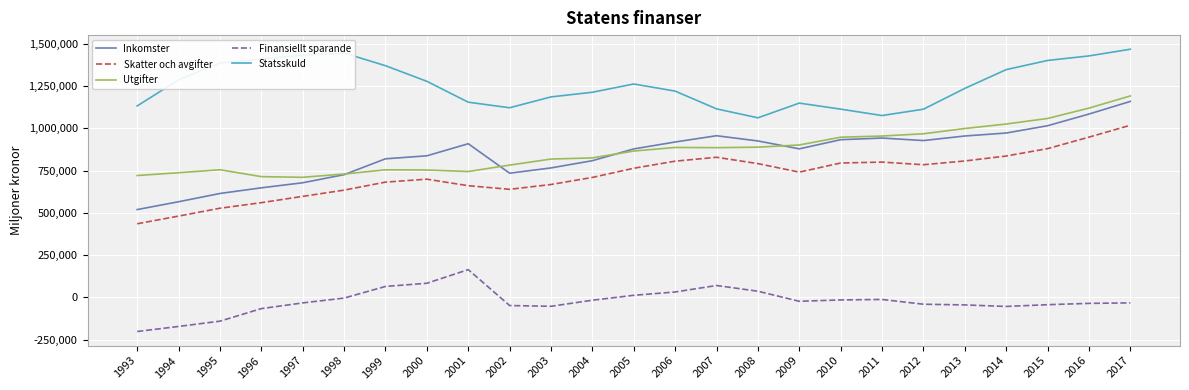

What is the approximate value of Inkomster at 2016, to the nearest 10?

1084310